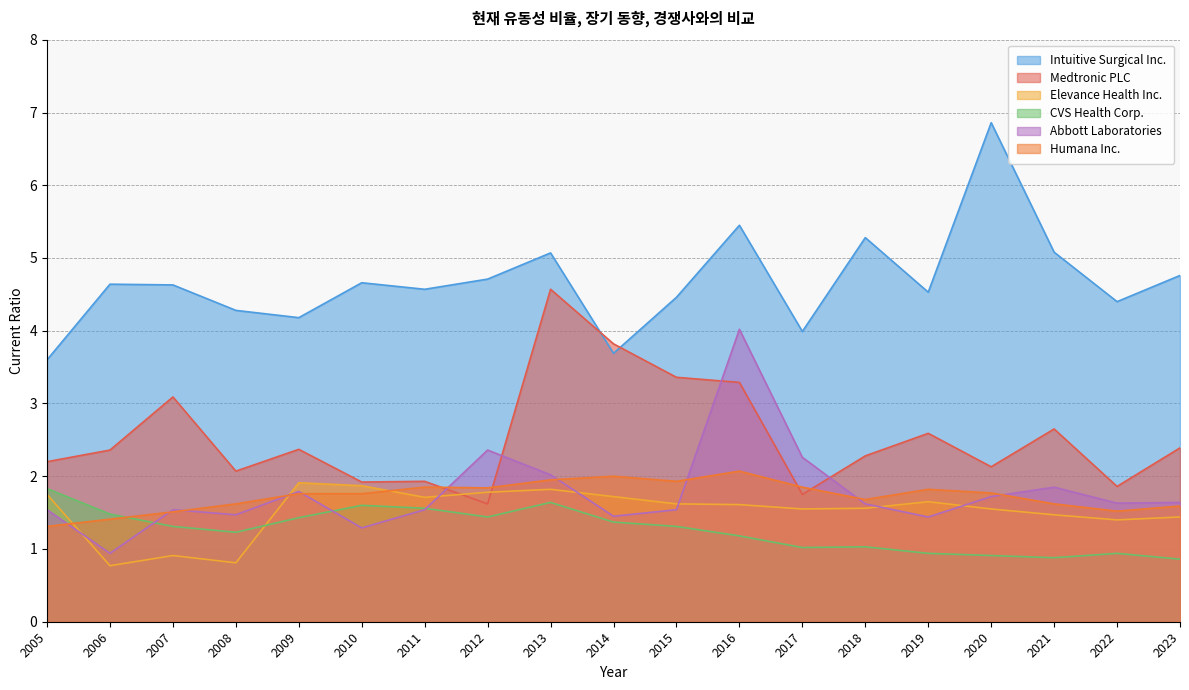

The Humana Inc. series shows 1.8 at 2005. True or false?

False